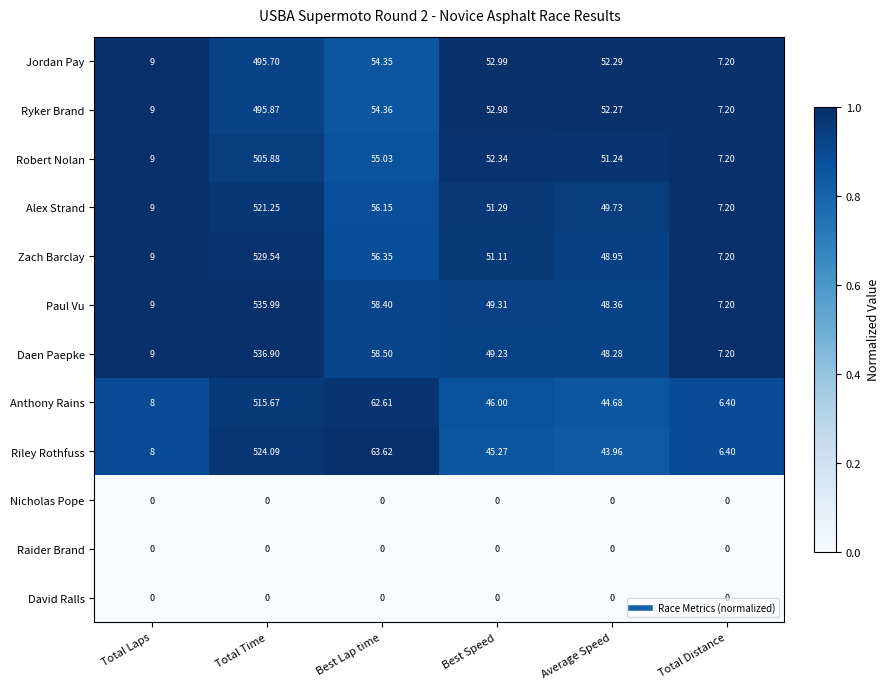

List the labels in order of Jordan Pay value, smallest first.

Total Distance, Total Laps, Average Speed, Best Speed, Best Lap time, Total Time